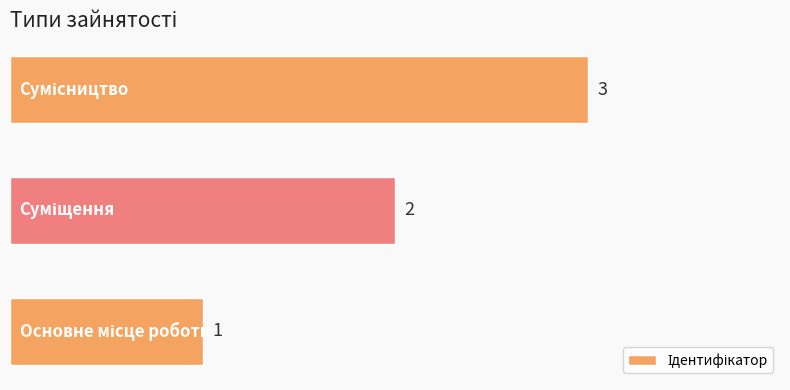

Count the values in the range 1 to 3.

3